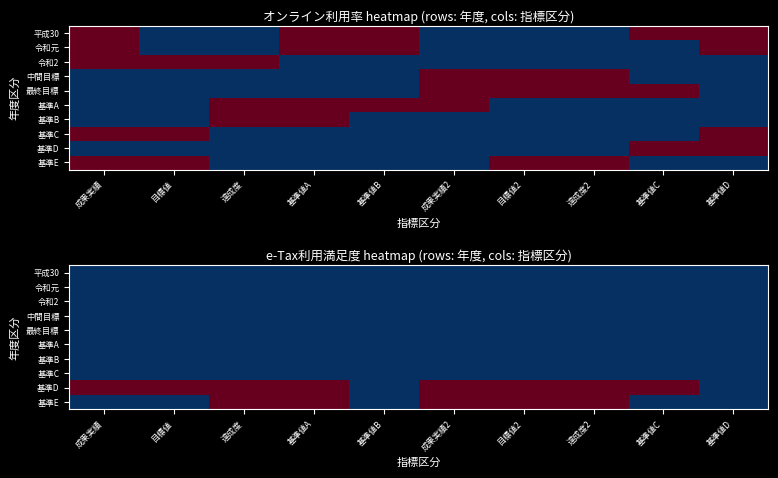

What is the greatest value displayed?

1